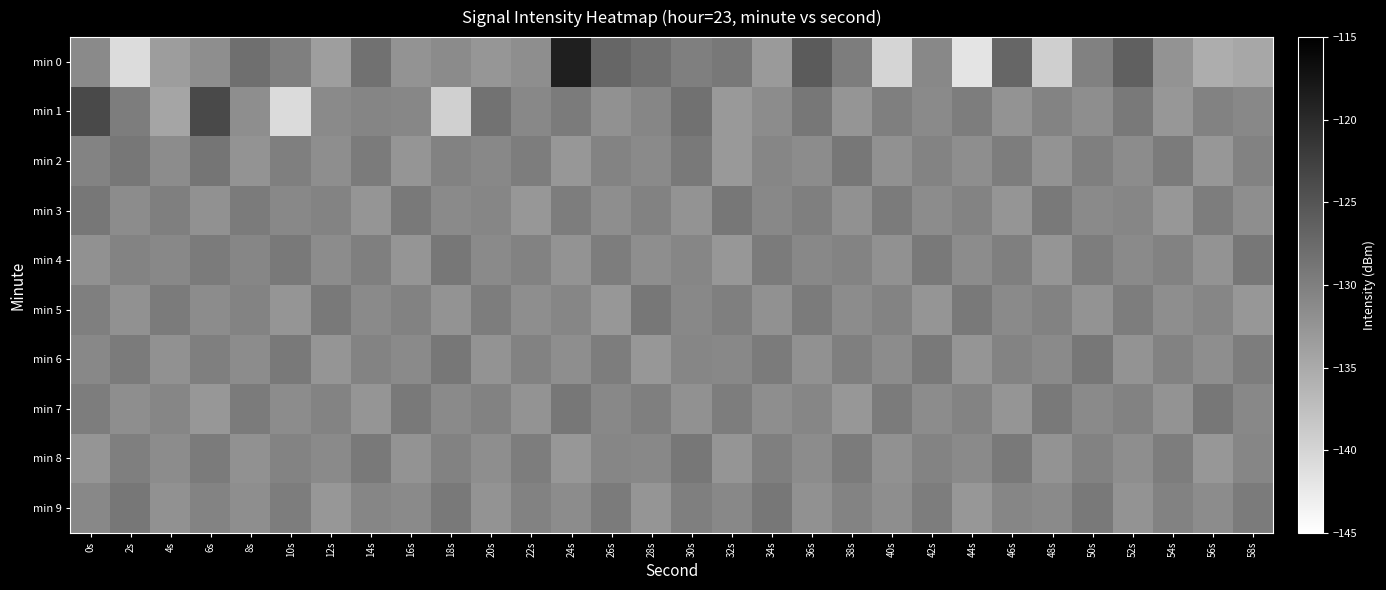

Which series has the widest spread of values?

min 0